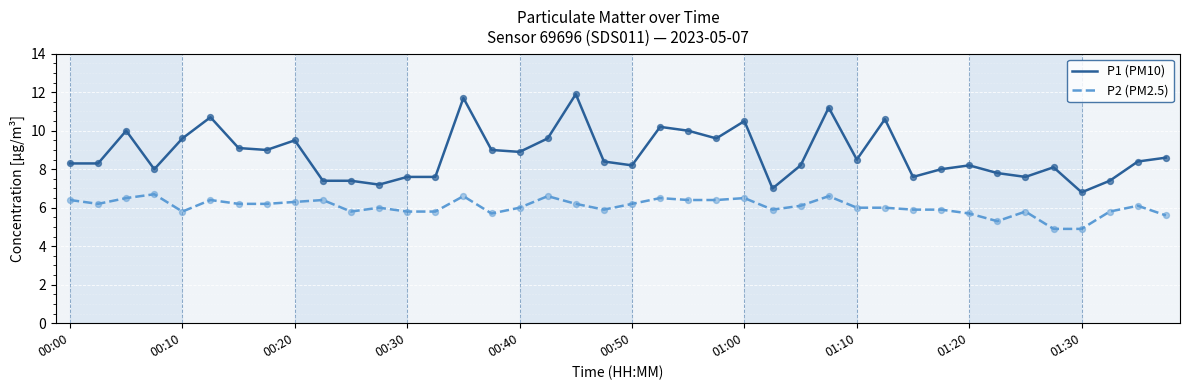

Which series has the largest total across all categories?

P1 (PM10)